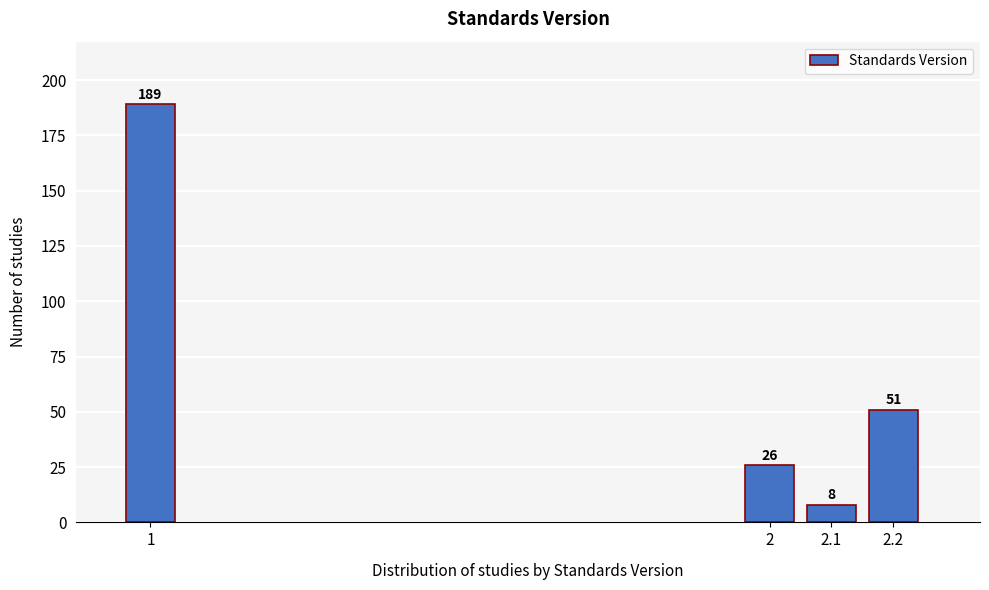

Reading right to left, what are all the values shown in this chart?

2.2=51	2.1=8	2=26	1=189